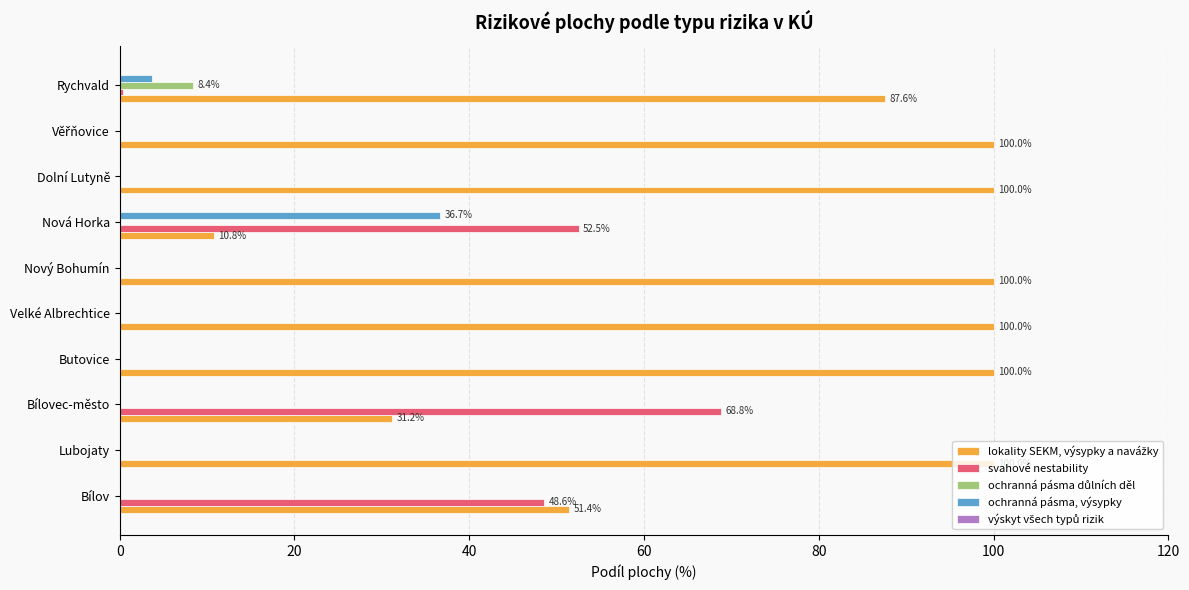

What is the greatest value displayed?

100.0